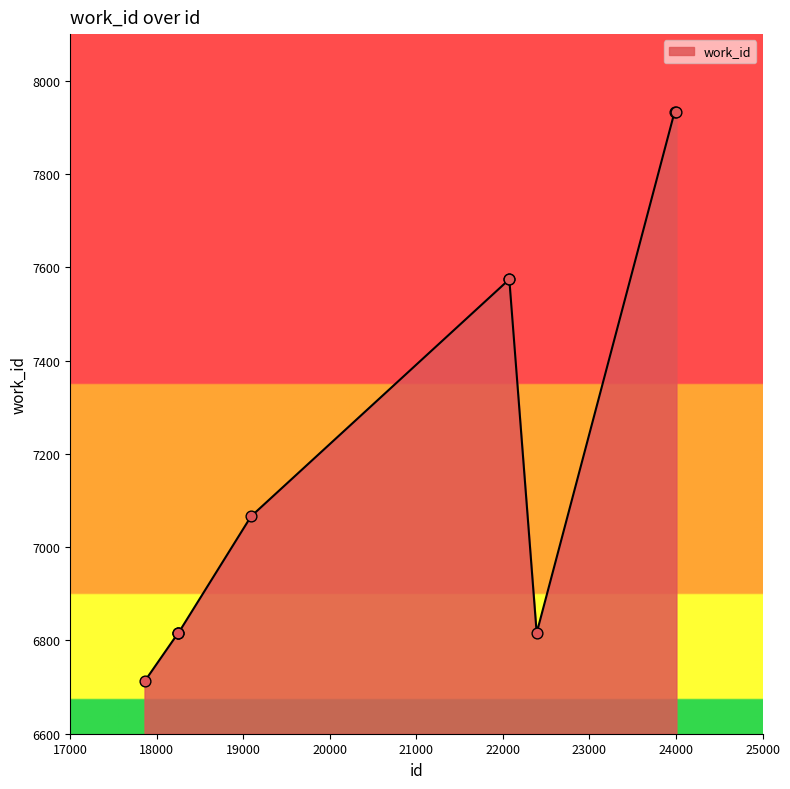

What is the difference between the maximum and minimum values?

1222